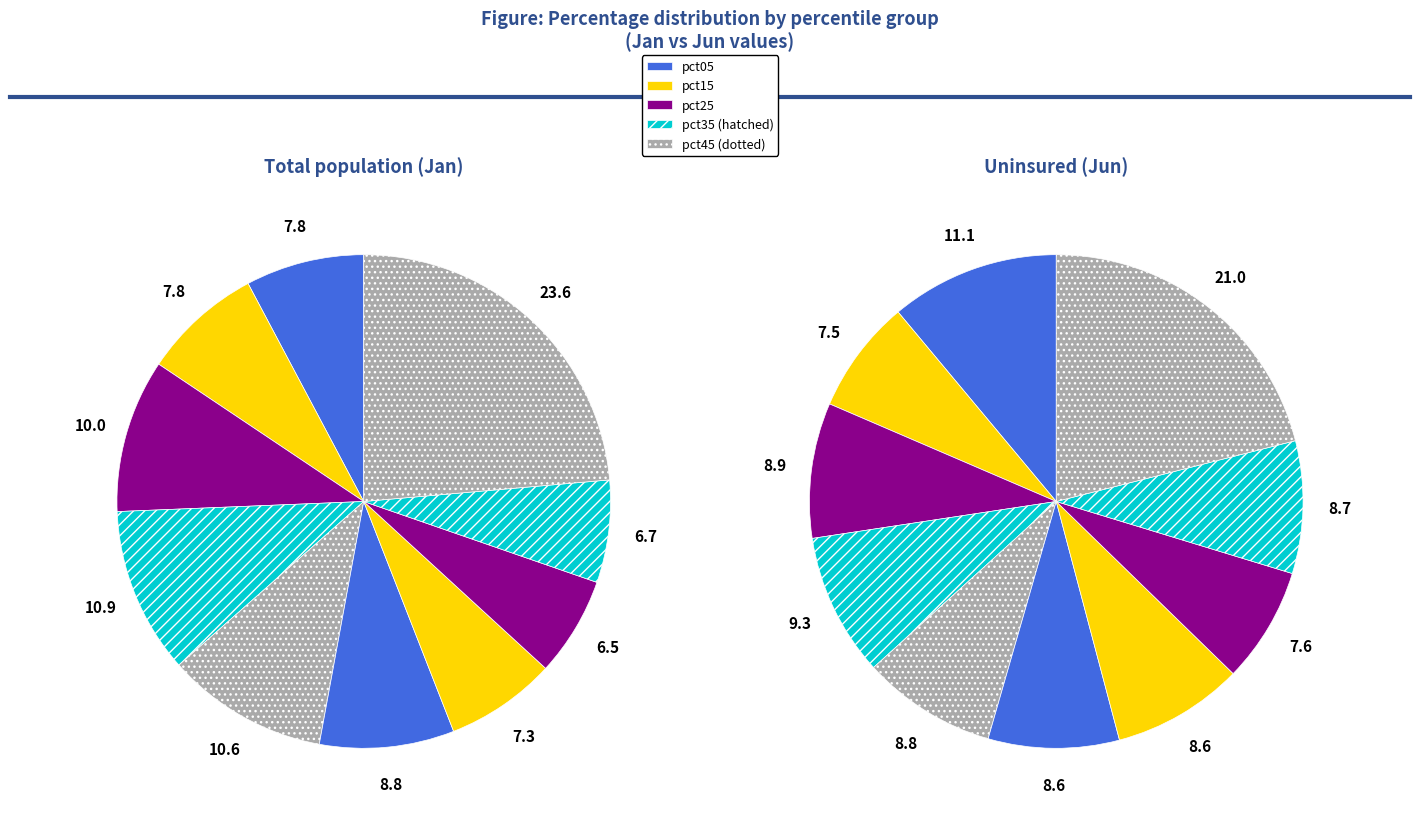

To the nearest percent, what is the average slice percentage?

10%